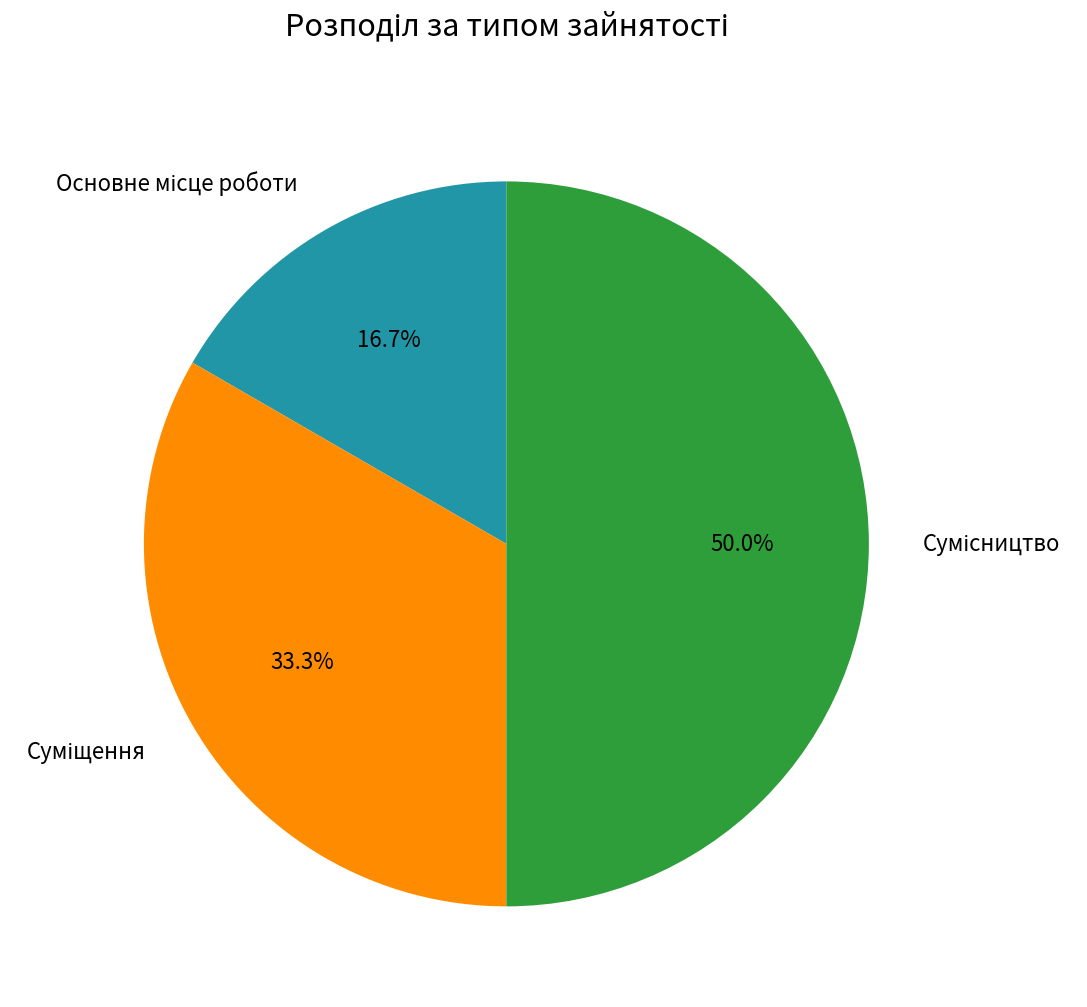

How many slices are in this pie chart?

3